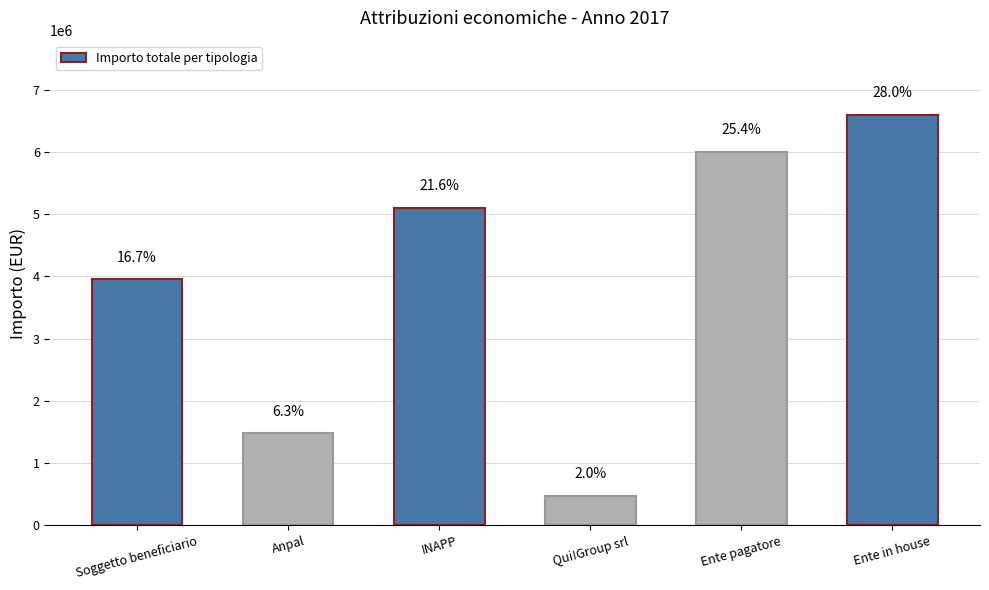

Where is the data nearest to the value 3534542?

Soggetto beneficiario